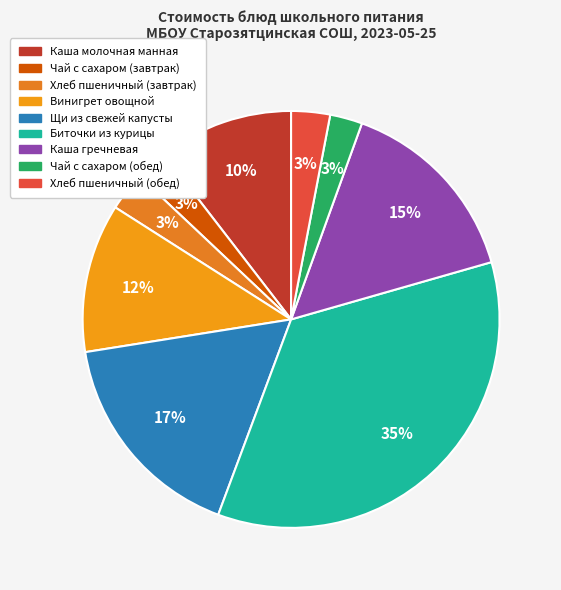

What is the smallest slice in the pie chart?

Чай с сахаром (завтрак)